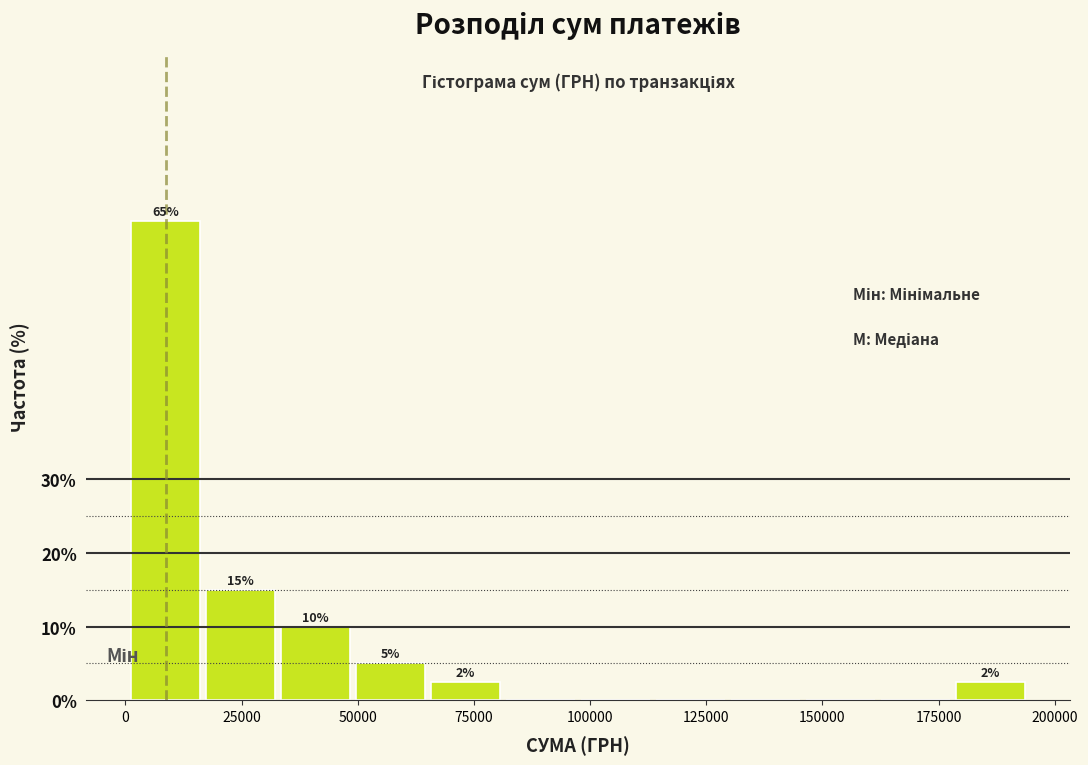

Around what value on the x-axis is the tallest bar? Give the approximate position of its centre, as read against the axis.

10000